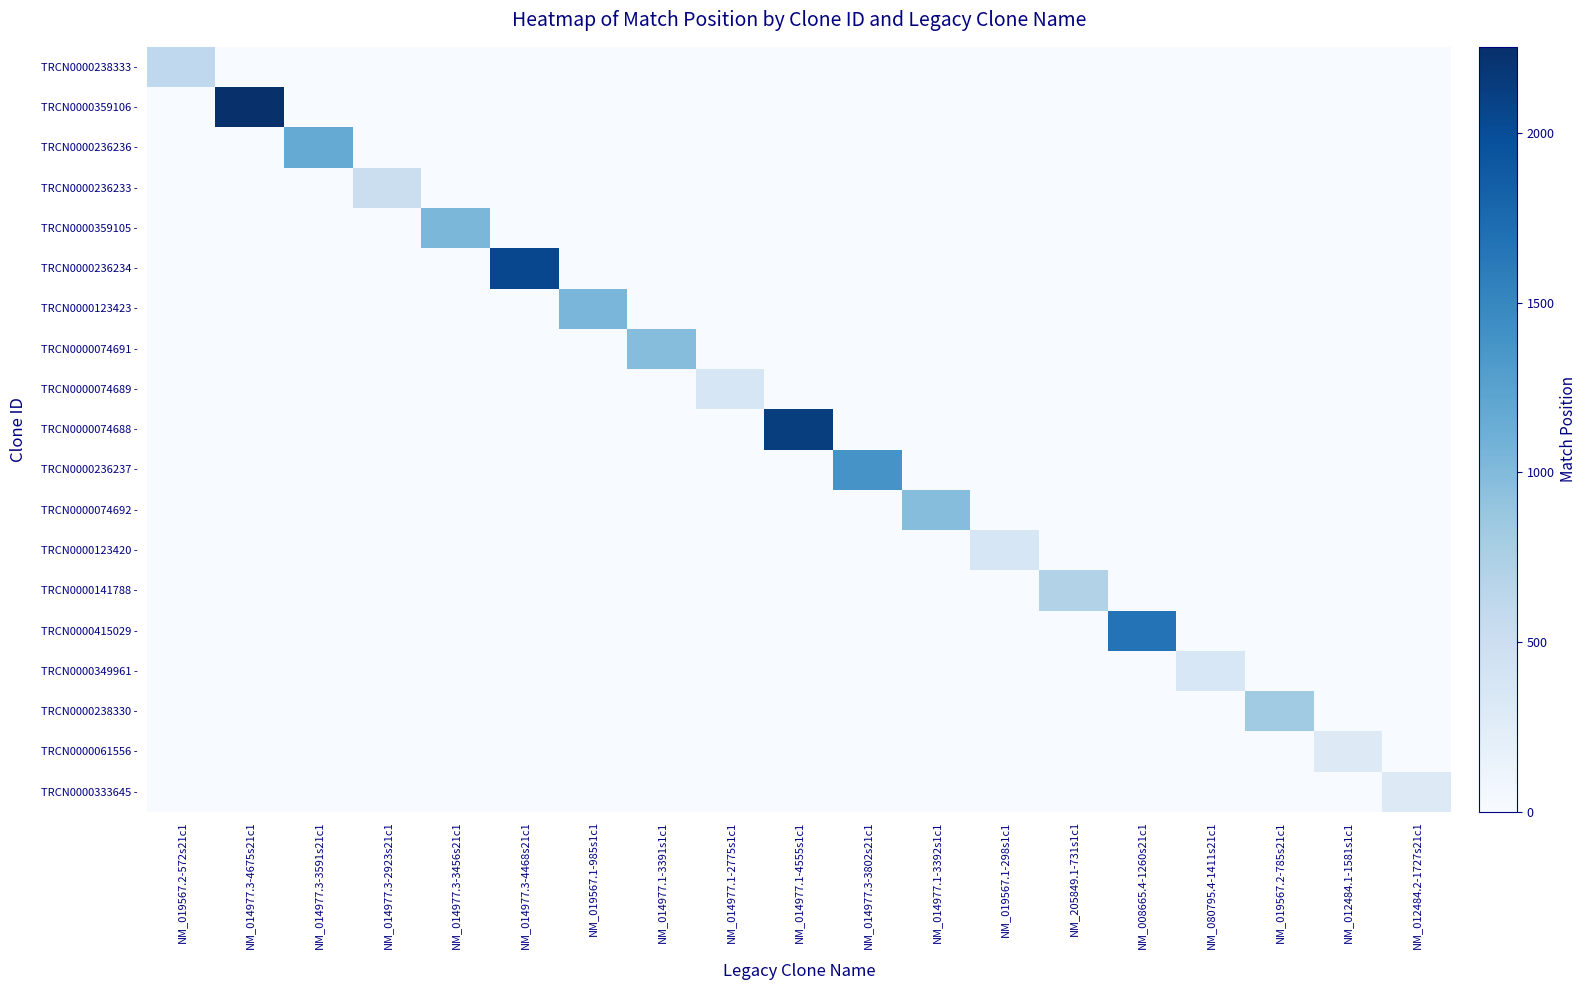

How many data points does each series have?

19